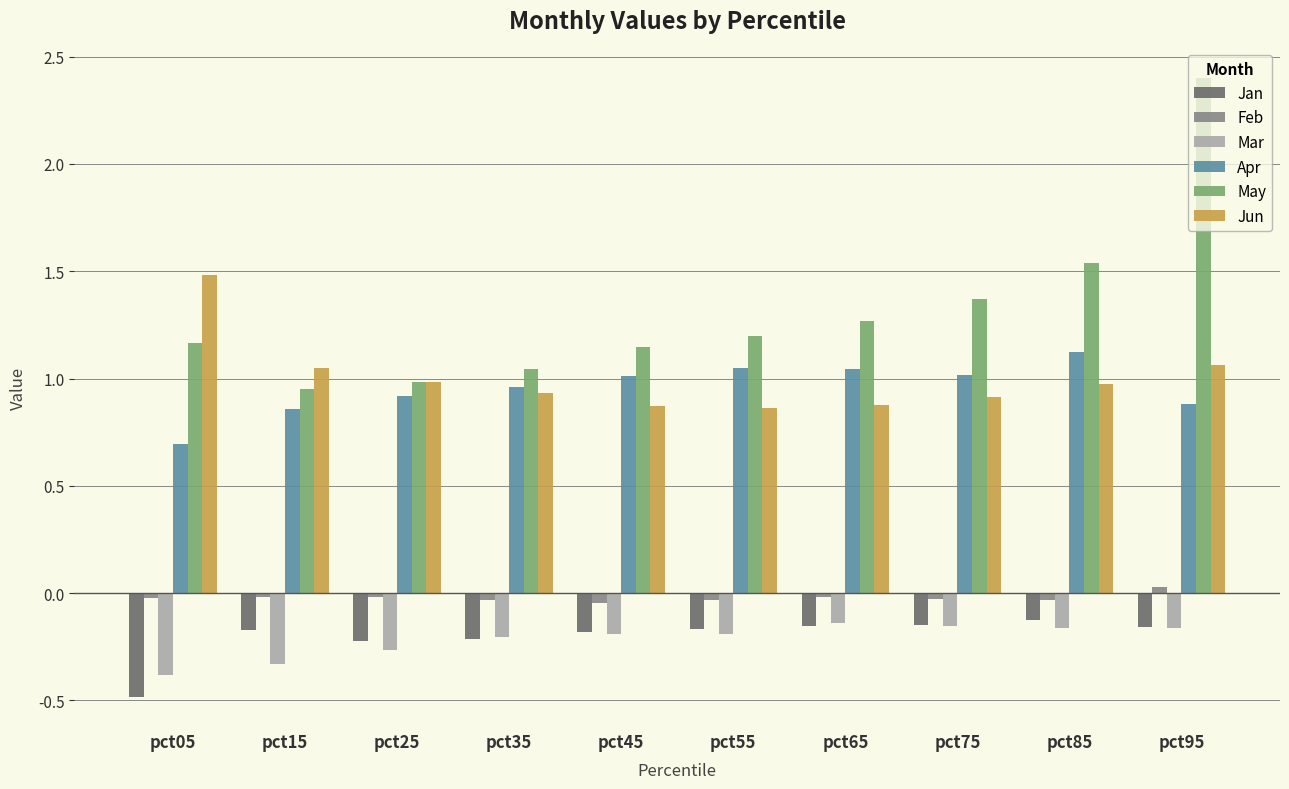

Which series has the largest total across all categories?

May